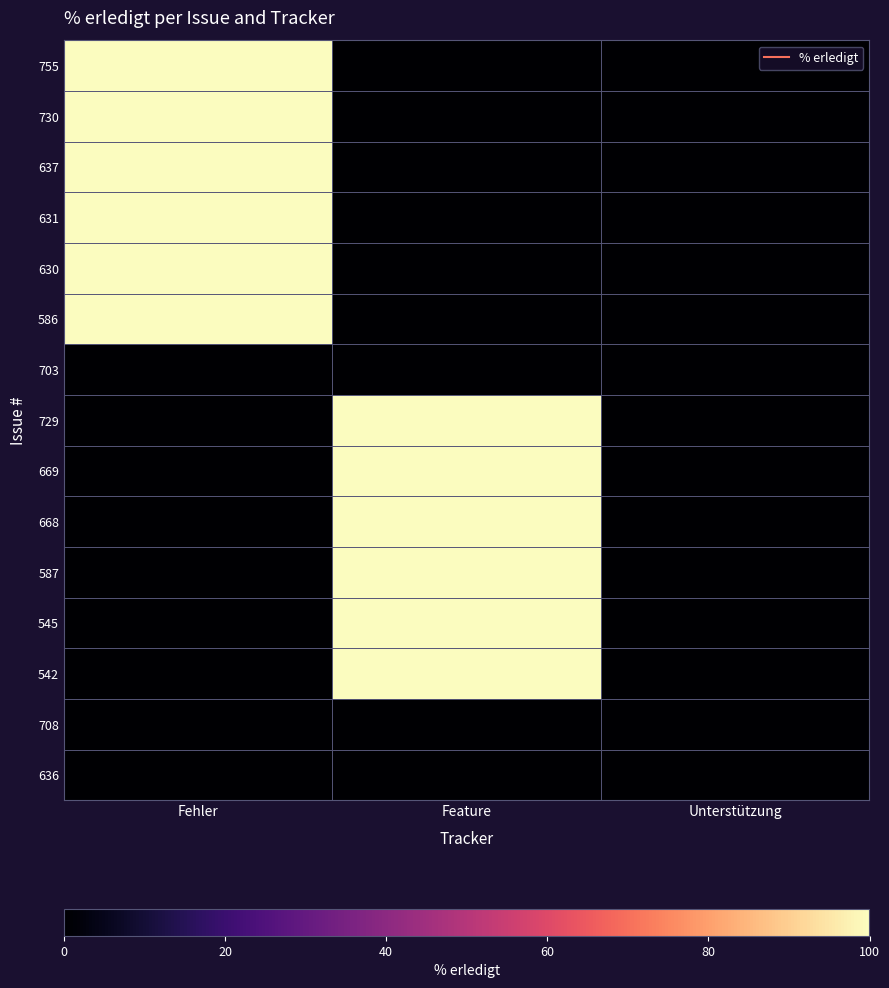

At which category is the sum across all series the highest?

Fehler